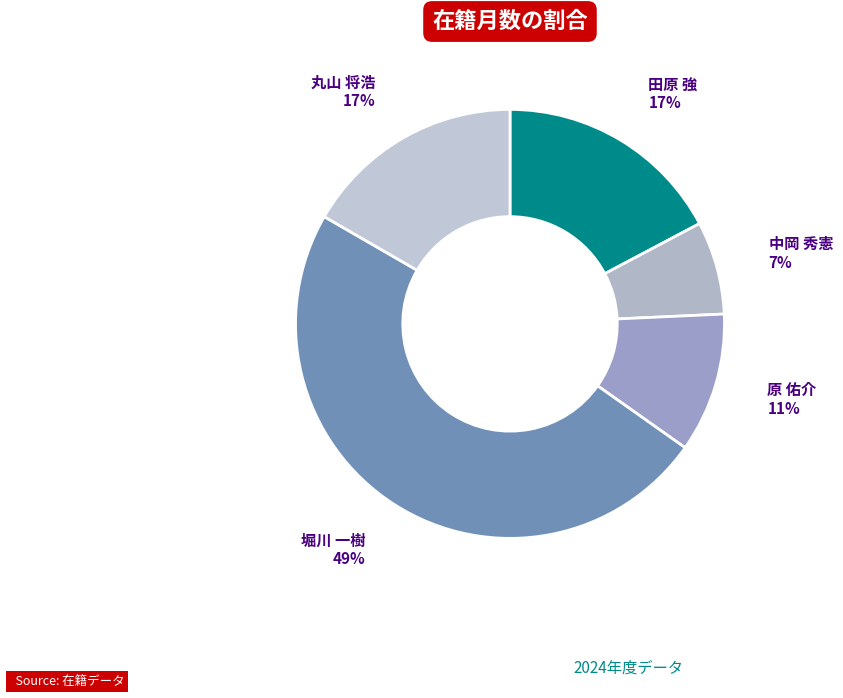

Is it true that 堀川 一樹 is 49% of the pie?

True